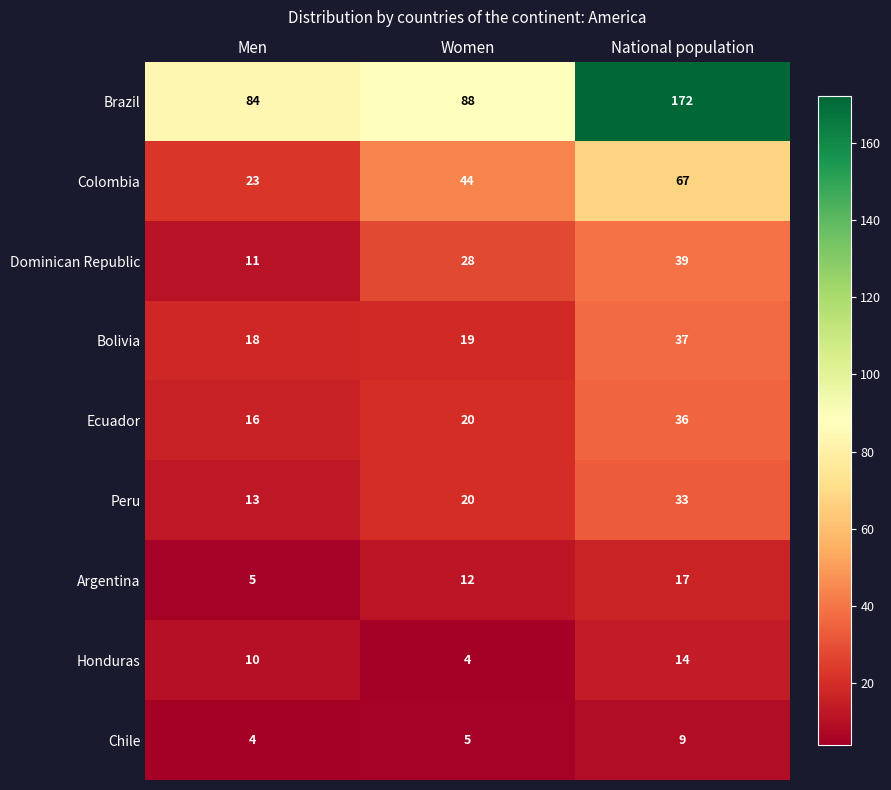

What is the difference between the Chile values at Women and National population?

4